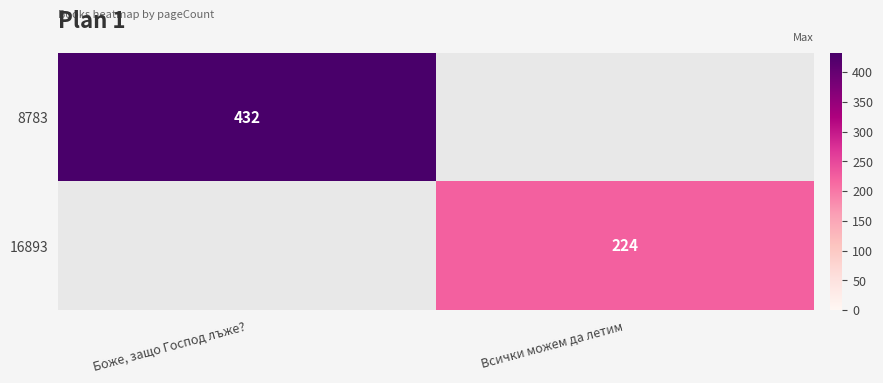

At which category does the chart reach its minimum across all series?

Всички можем да летим